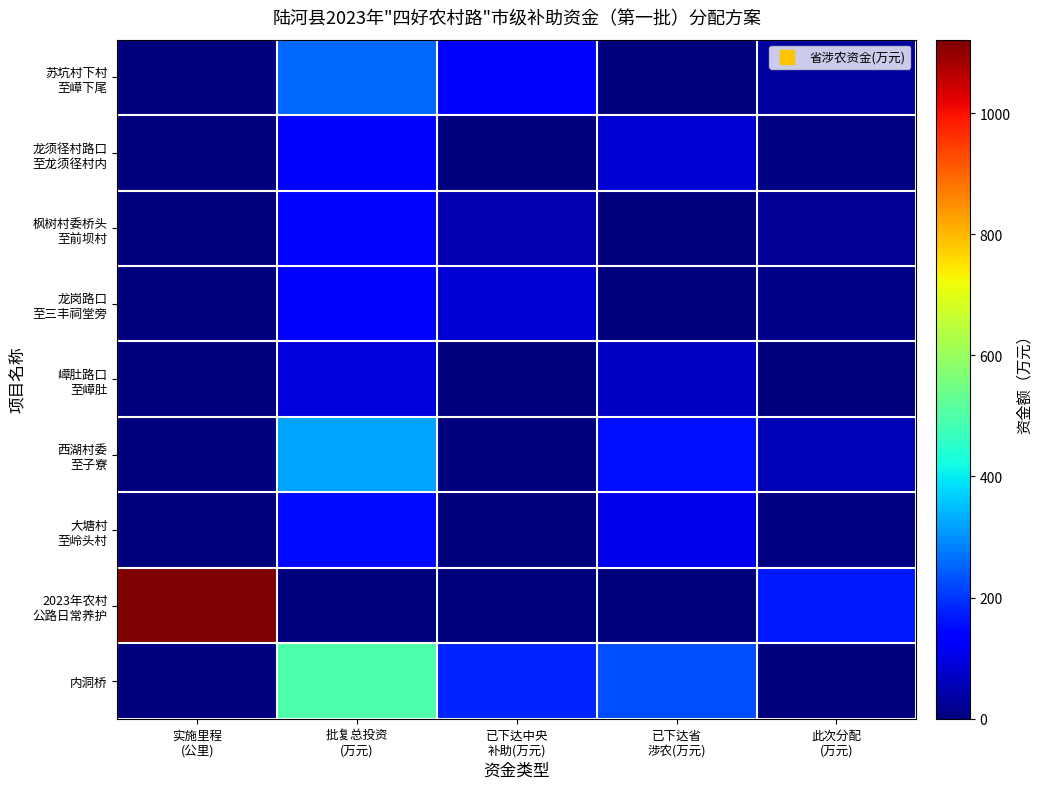

Which series has the largest total across all categories?

2023年农村 公路日常养护